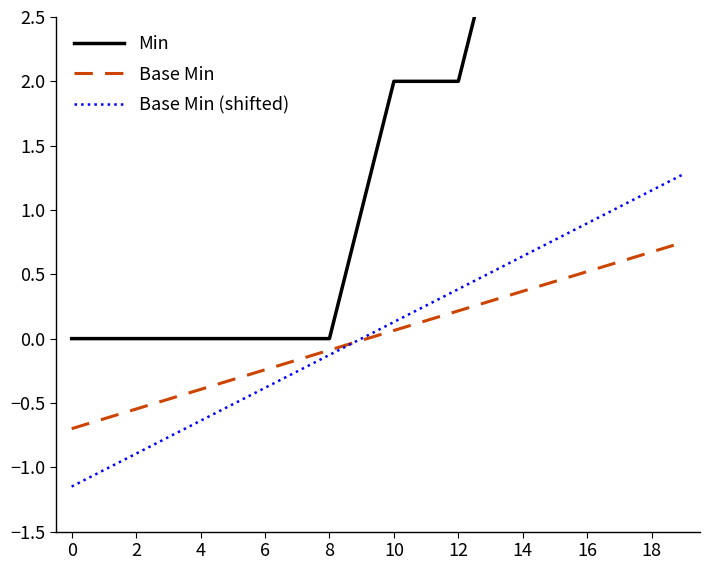

The value of Base Min at 0 is -0.4. True or false?

False